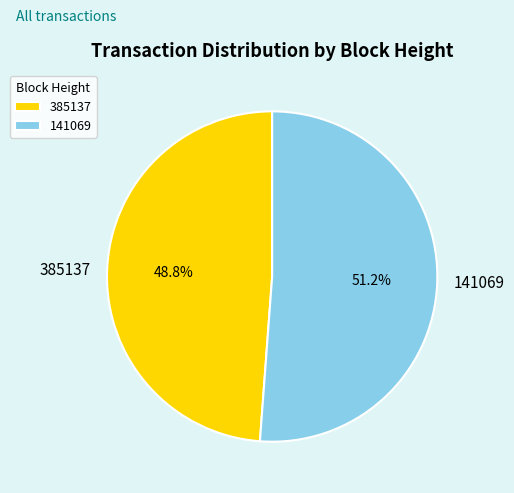

How many slices are in this pie chart?

2